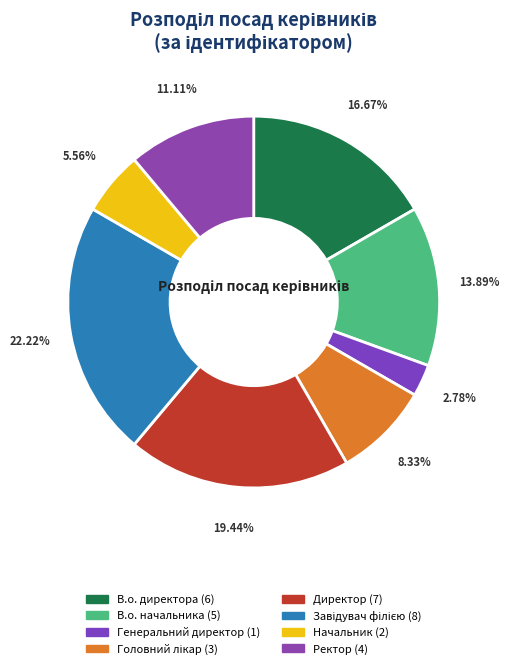

How many segments does this pie chart have?

8